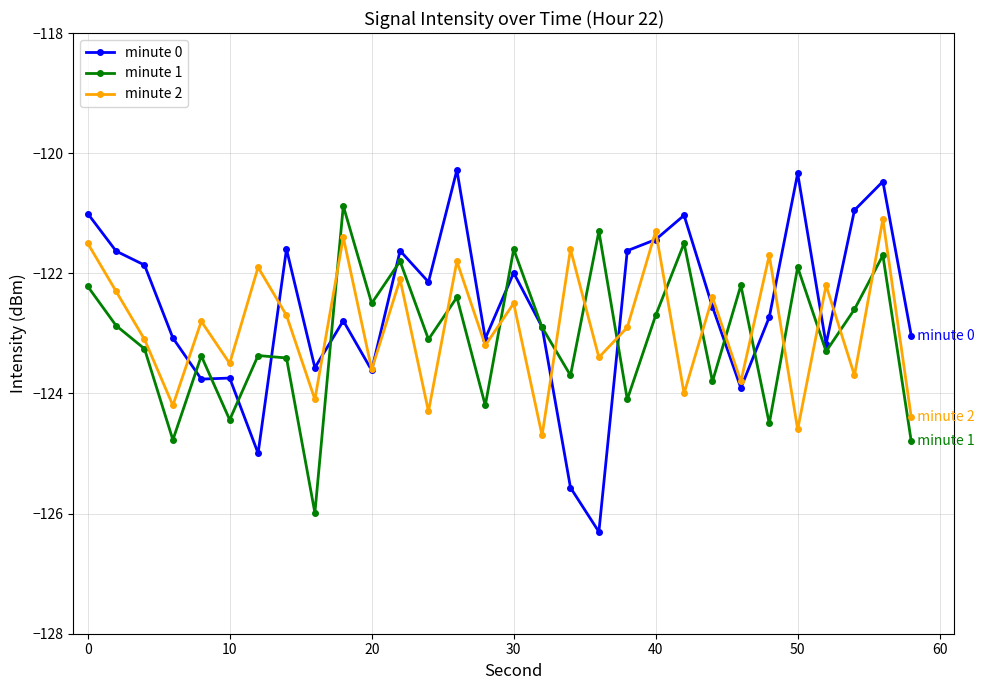

After their last crossing, which series has the higher values: minute 2 or minute 1?

minute 2